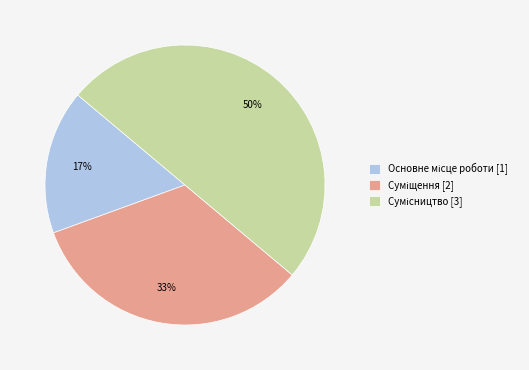

To the nearest percent, what is the difference between the largest and smallest slice percentages?

33%